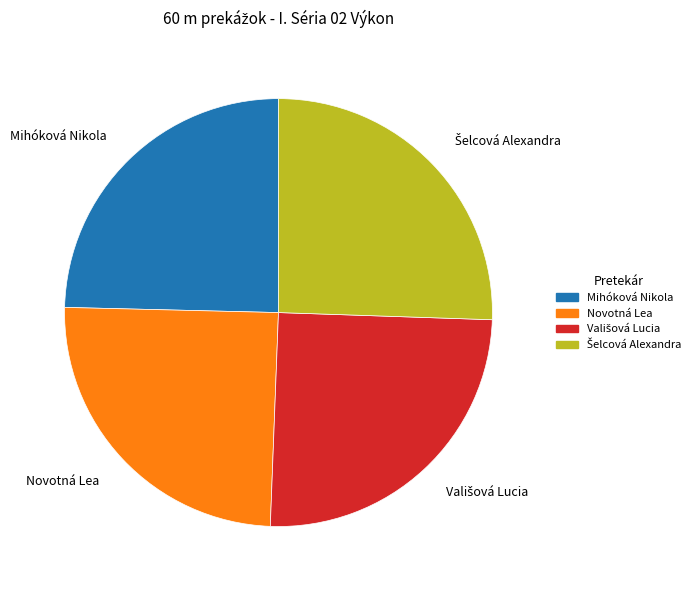

Does any single category account for the majority?

No